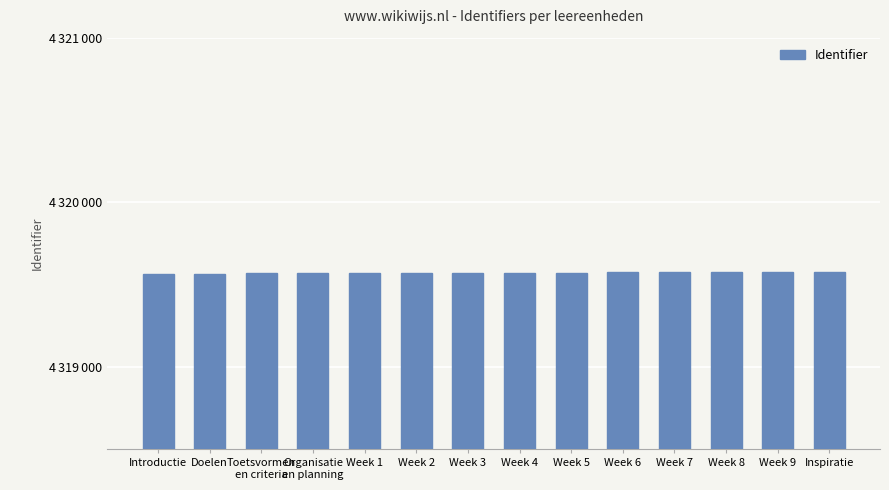

What is the sum of all values?

60474013